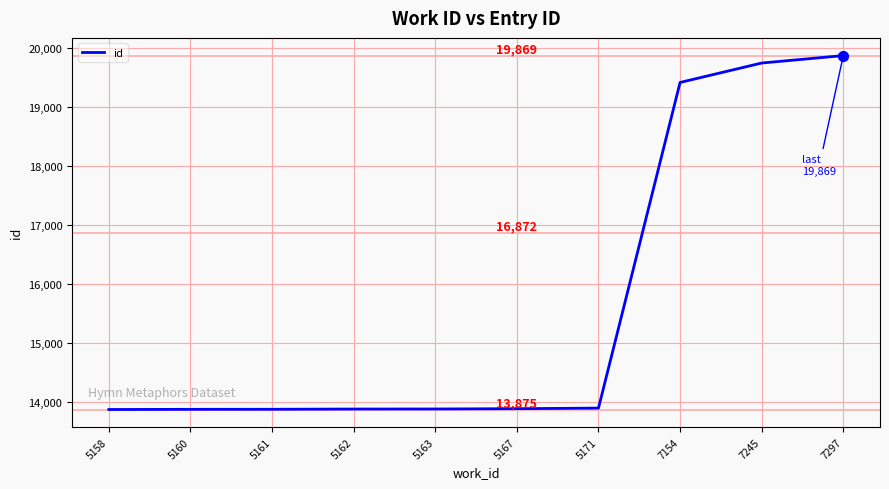

What is the ratio of the value at 5171 to the value at 5162?

1.0